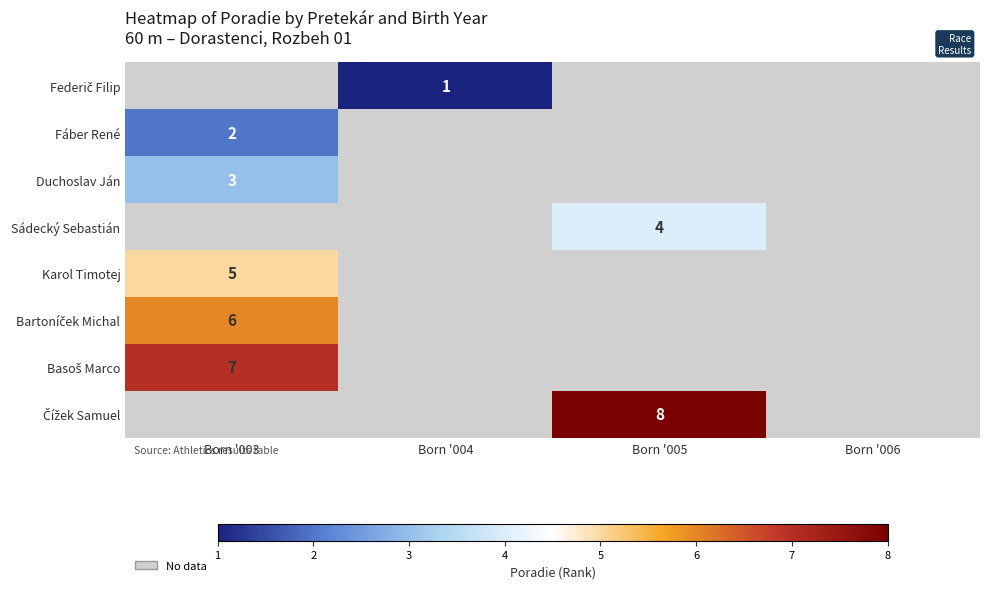

Is it true that Sádecký Sebastián equals 6 at Born '005?

False